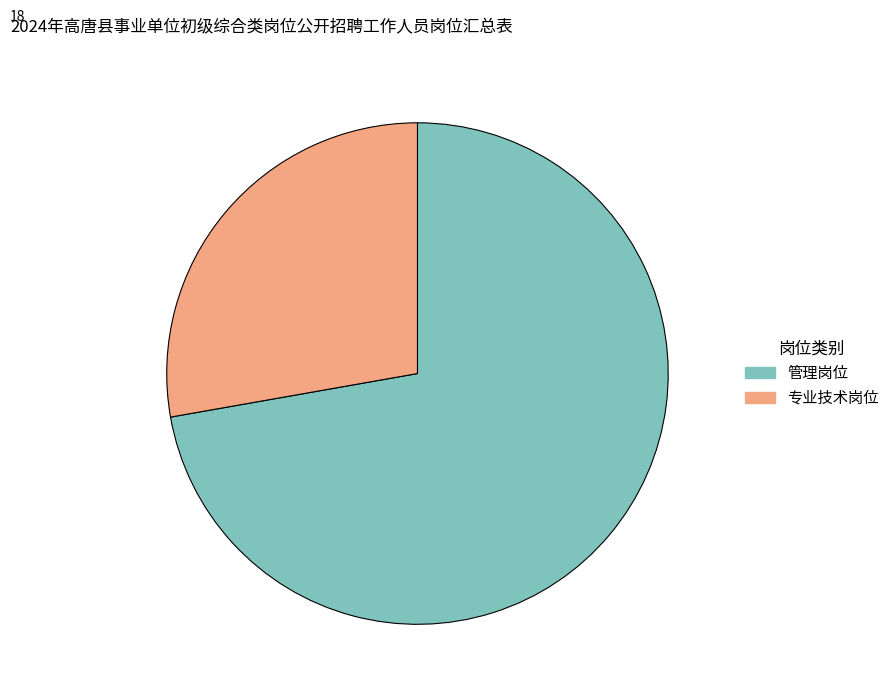

What is the largest slice in the pie chart?

管理岗位